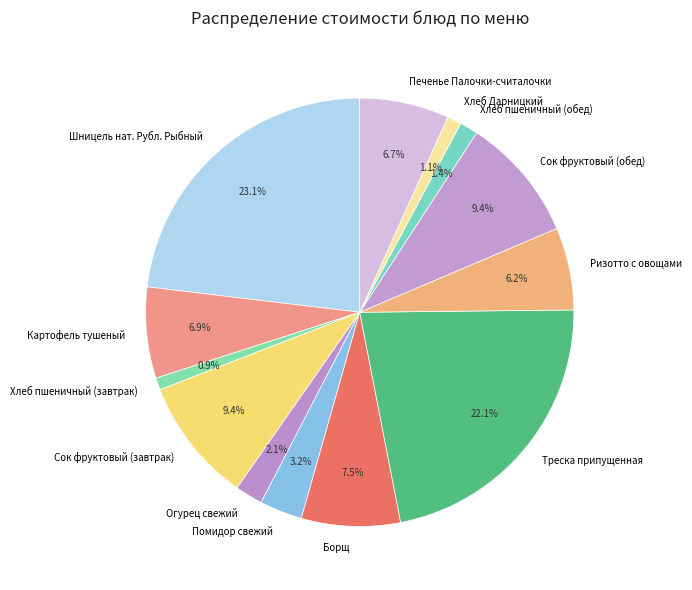

How many segments does this pie chart have?

13